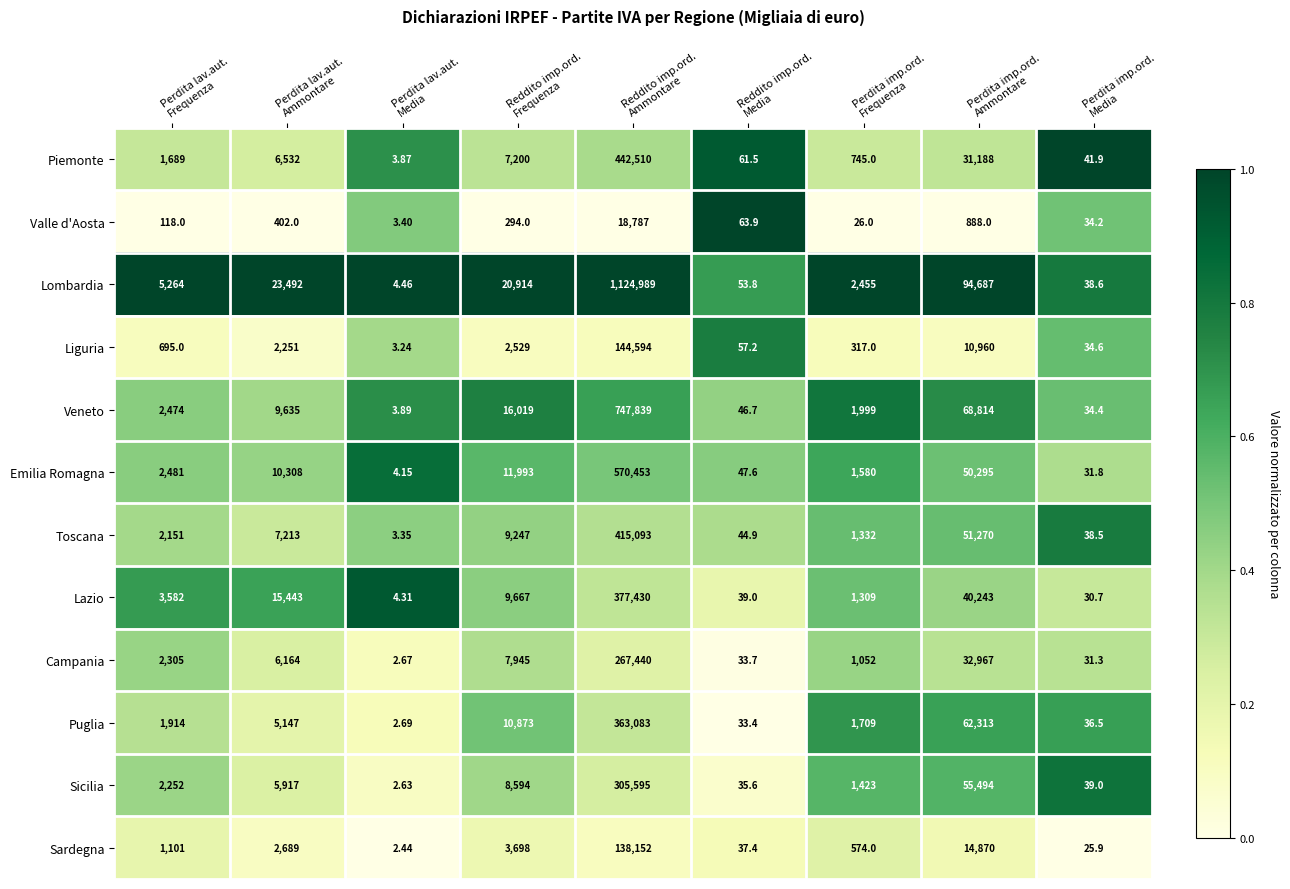

List the series in order of their peak value, lowest first.

Valle d'Aosta, Sardegna, Liguria, Campania, Sicilia, Puglia, Lazio, Toscana, Piemonte, Emilia Romagna, Veneto, Lombardia